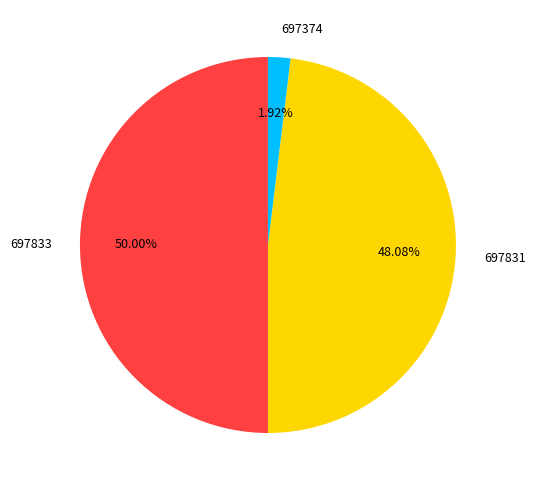

Combined, do 697833 and 697374 account for over 50%?

Yes